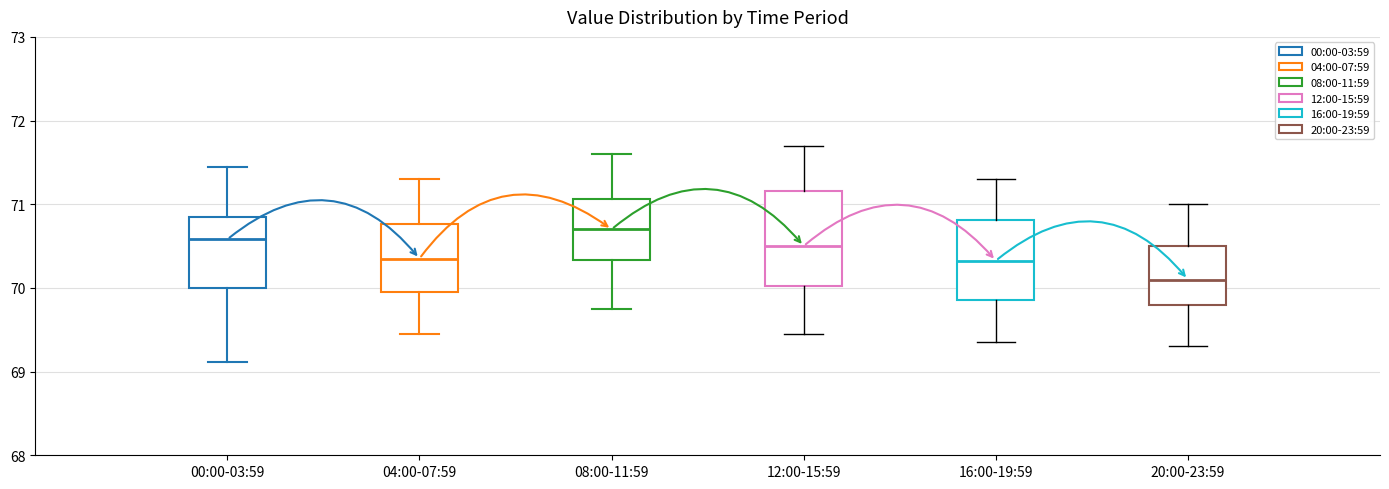

Comparing the boxes themselves (not the whiskers), which one is the tallest?

12:00-15:59